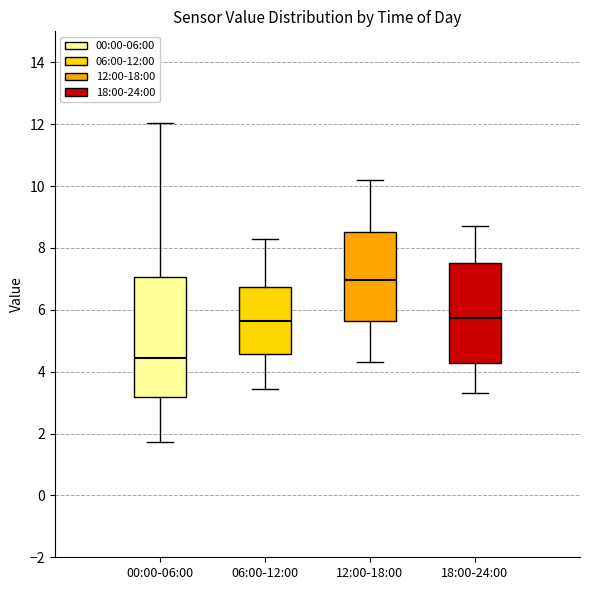

Which box has the lowest median line?

00:00-06:00